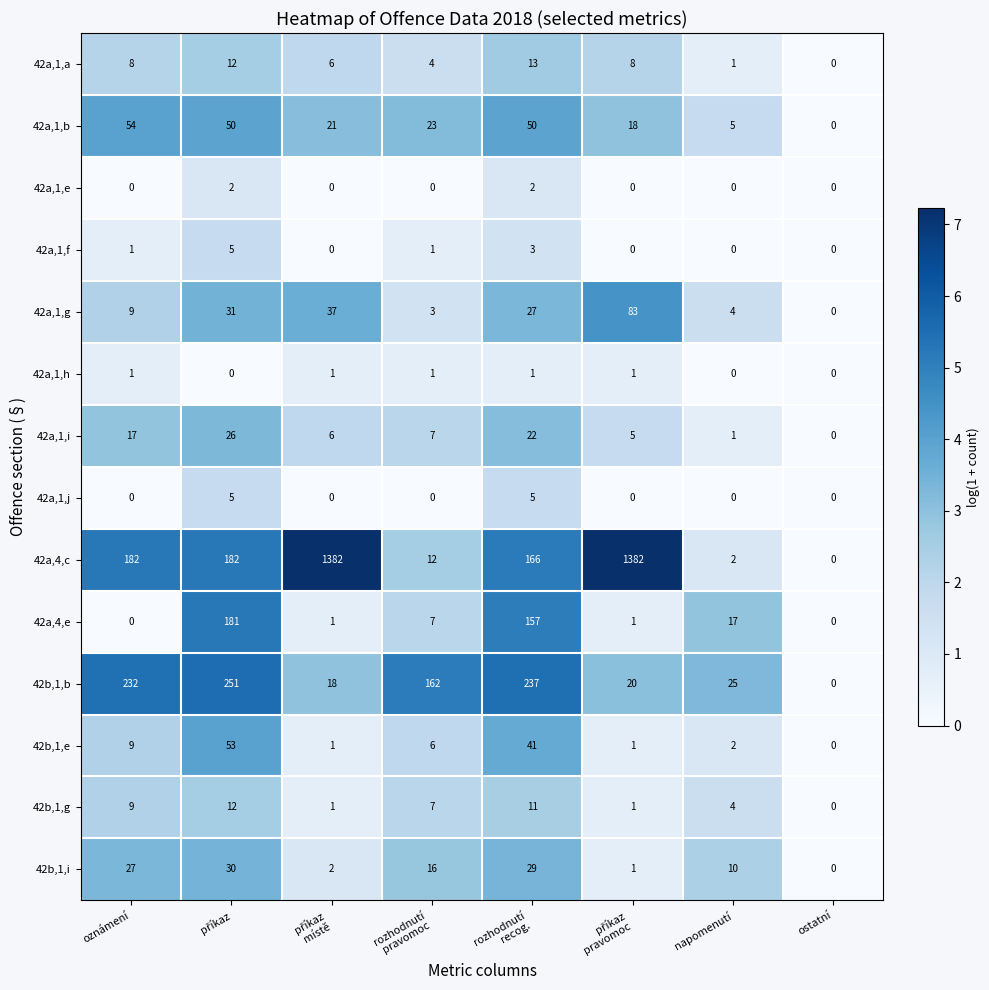

The value of 42a,1,i at oznámení is 17. True or false?

True